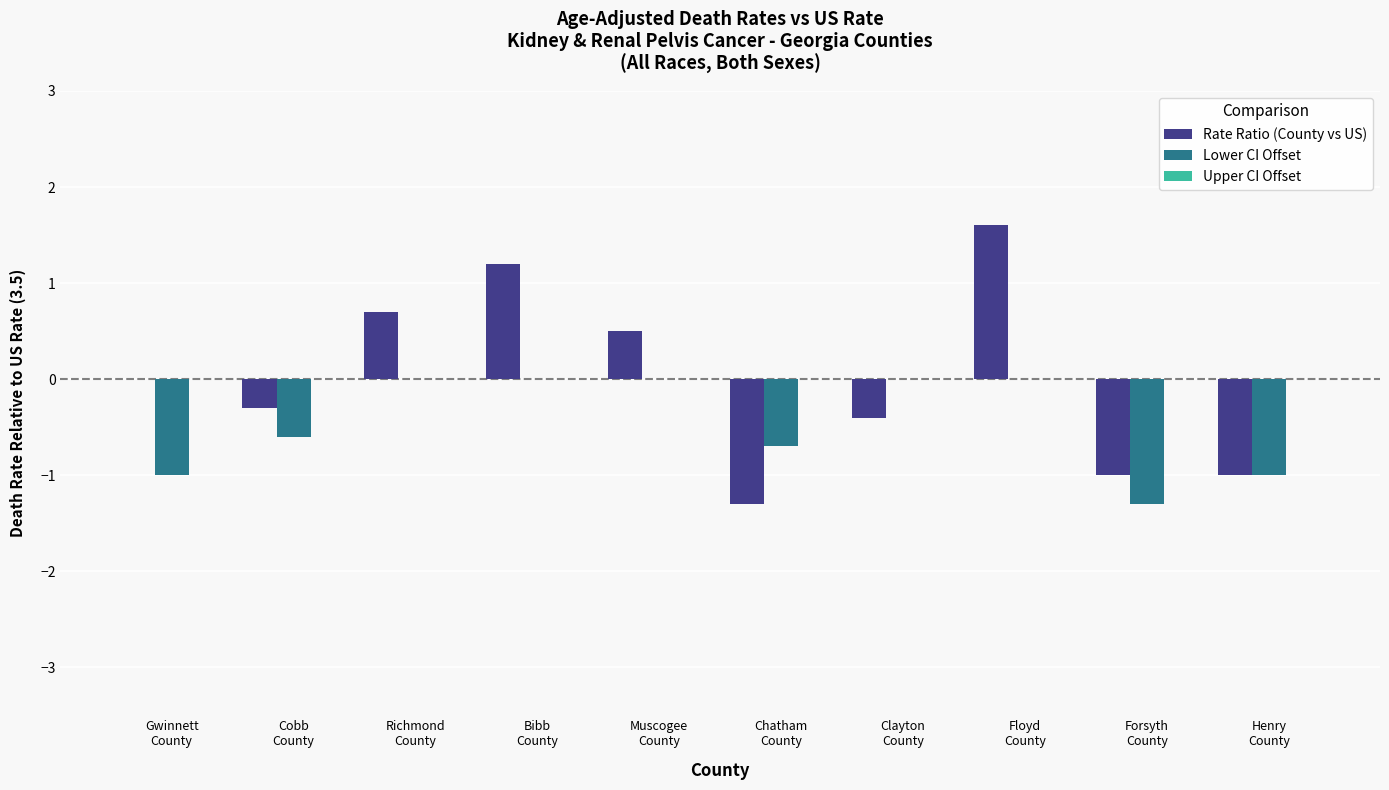

How many groups of bars are there?

10